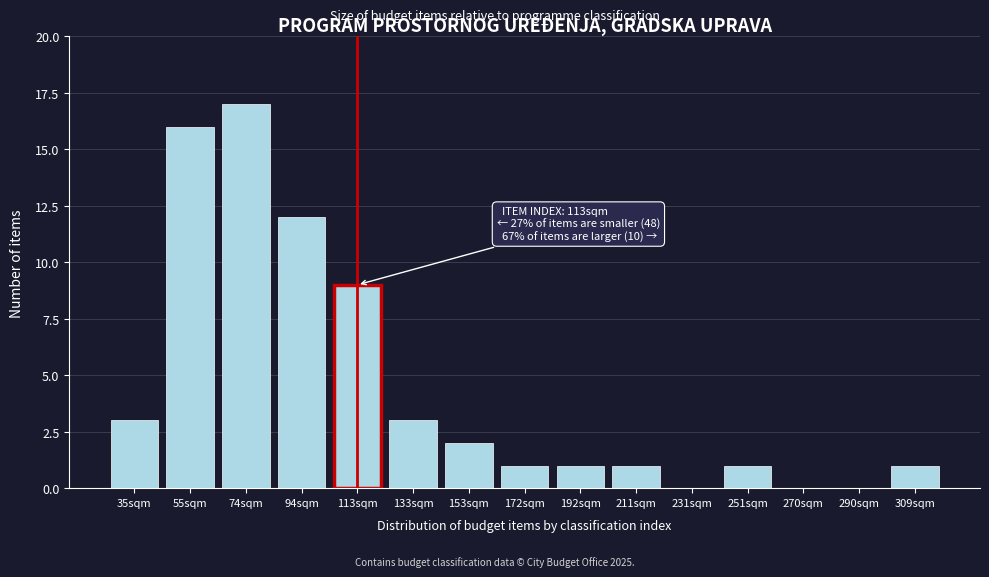

Reading right to left, list all the values displayed in this chart.

309sqm=1	290sqm=0	270sqm=0	251sqm=1	231sqm=0	211sqm=1	192sqm=1	172sqm=1	153sqm=2	133sqm=3	113sqm=9	94sqm=12	74sqm=17	55sqm=16	35sqm=3